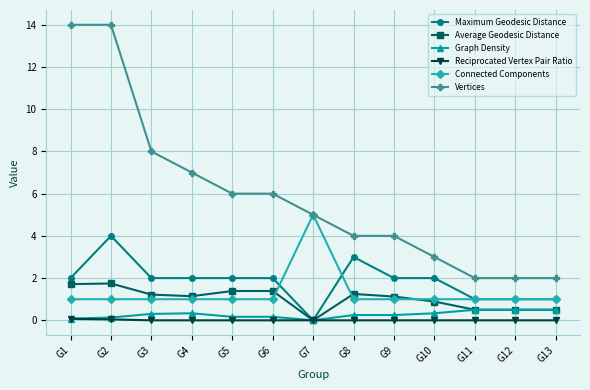

Which series changed the most between G6 and G8?

Vertices